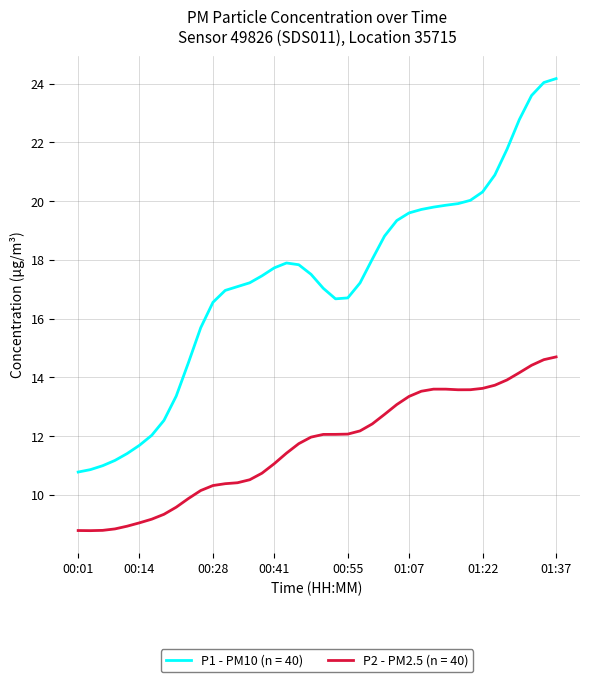

Rank the series by their maximum value, from lowest to highest.

P2 - PM2.5 (n = 40), P1 - PM10 (n = 40)